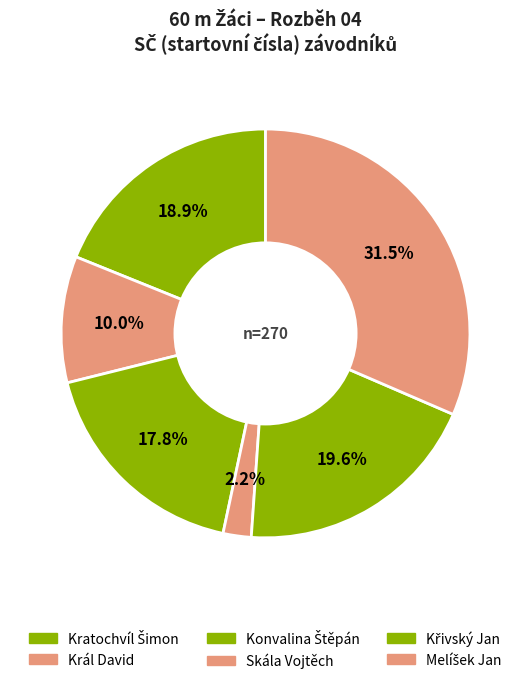

What is the ratio of the value at Kratochvíl Šimon to the value at Konvalina Štěpán?

1.1